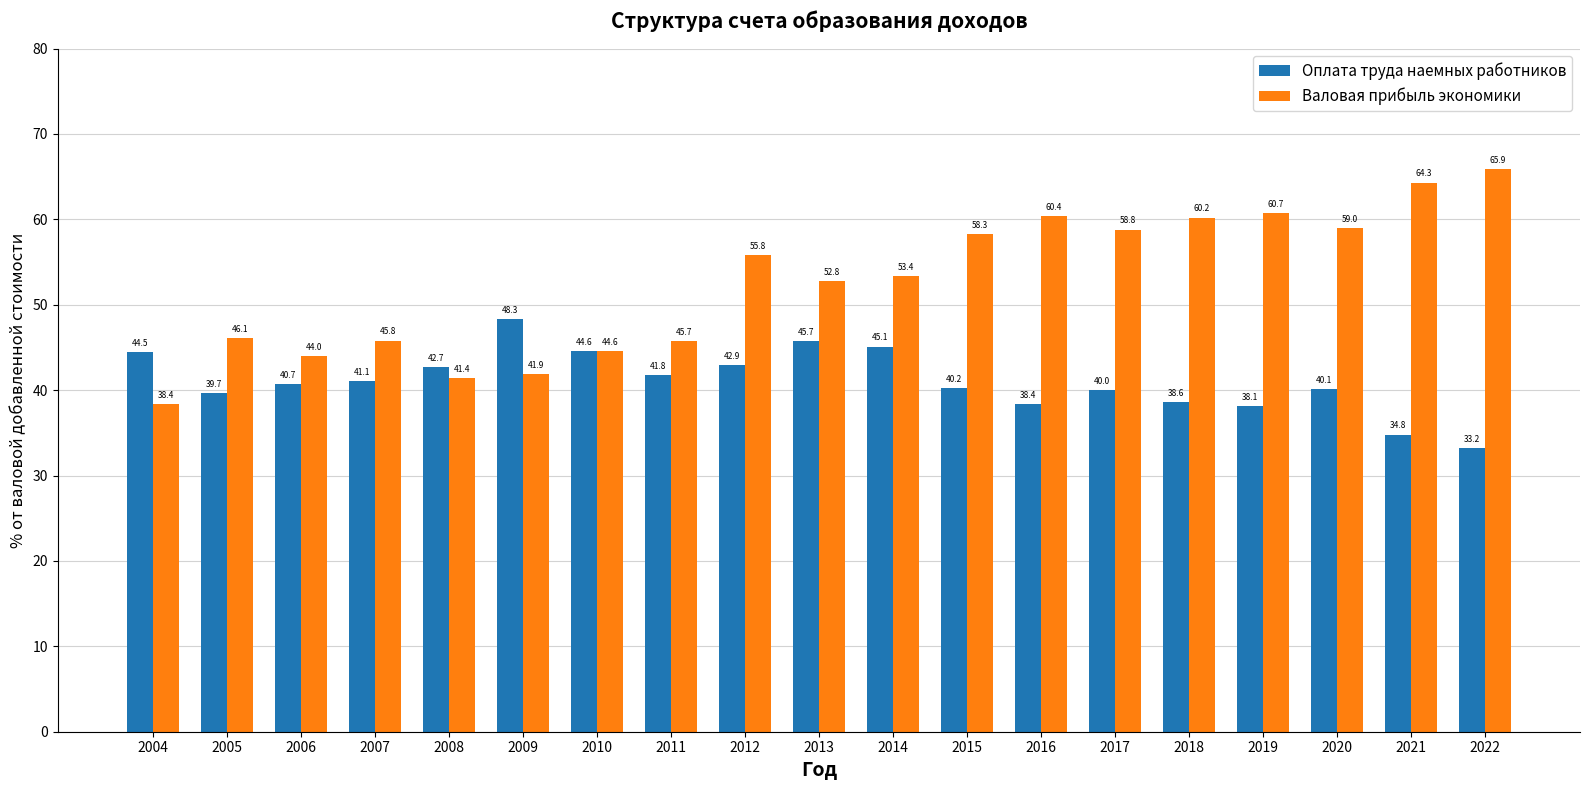

What is the total value across all series at 2022?

99.1